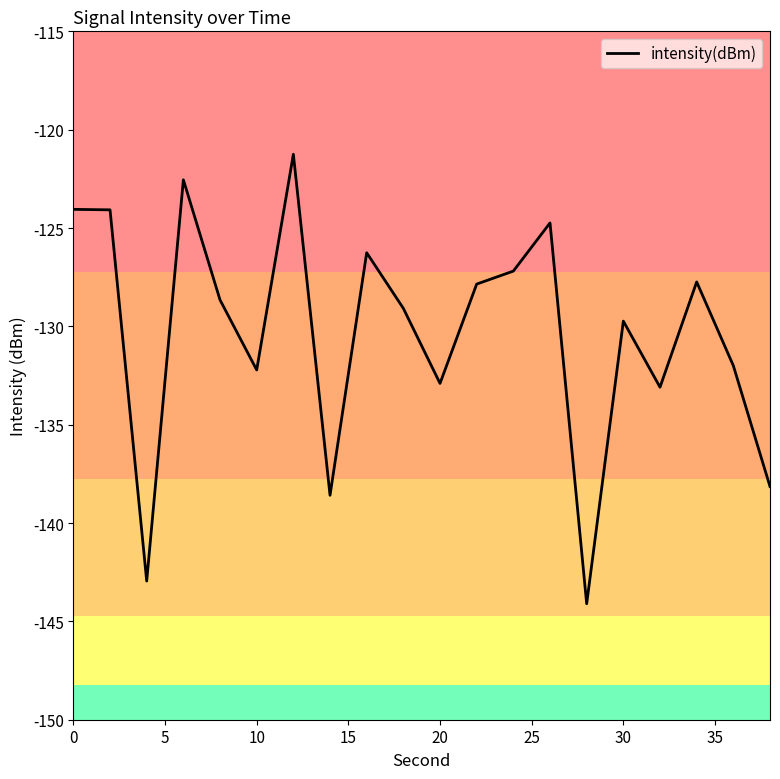

What is the difference between the maximum and minimum values?

22.9